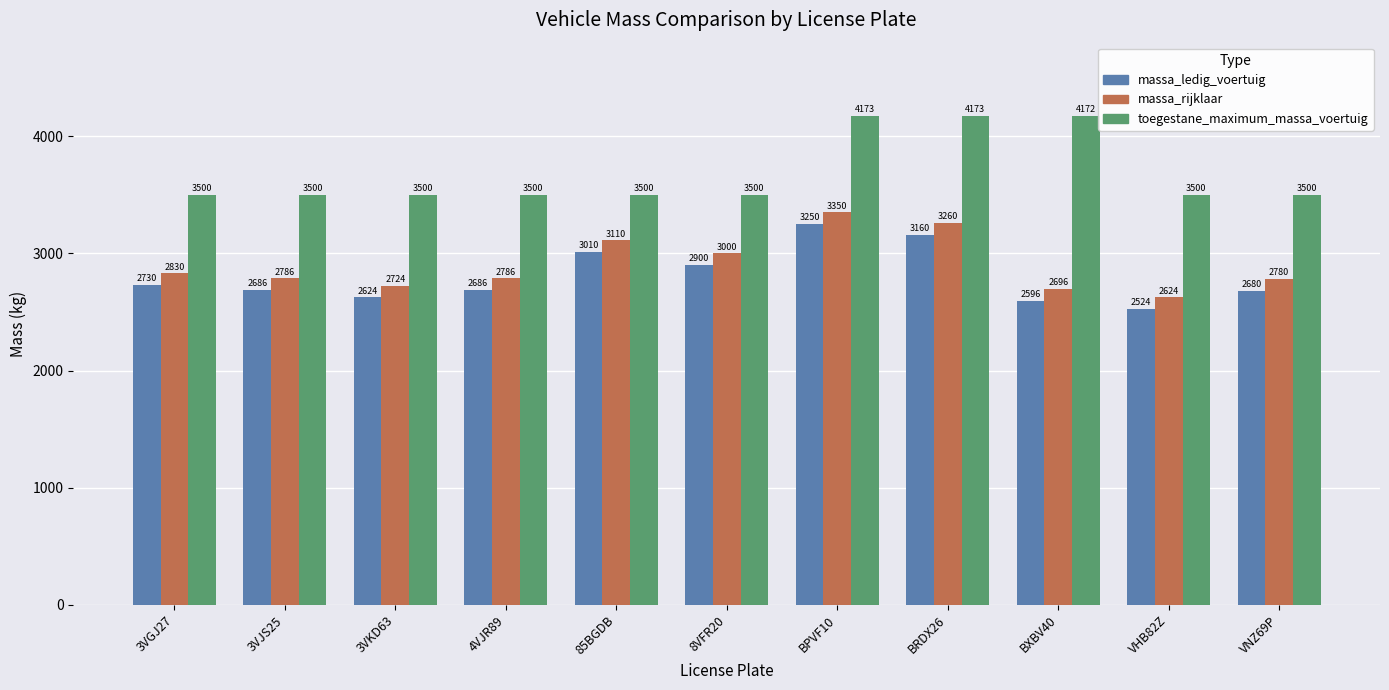

Rank the series by their maximum value, from highest to lowest.

toegestane_maximum_massa_voertuig, massa_rijklaar, massa_ledig_voertuig